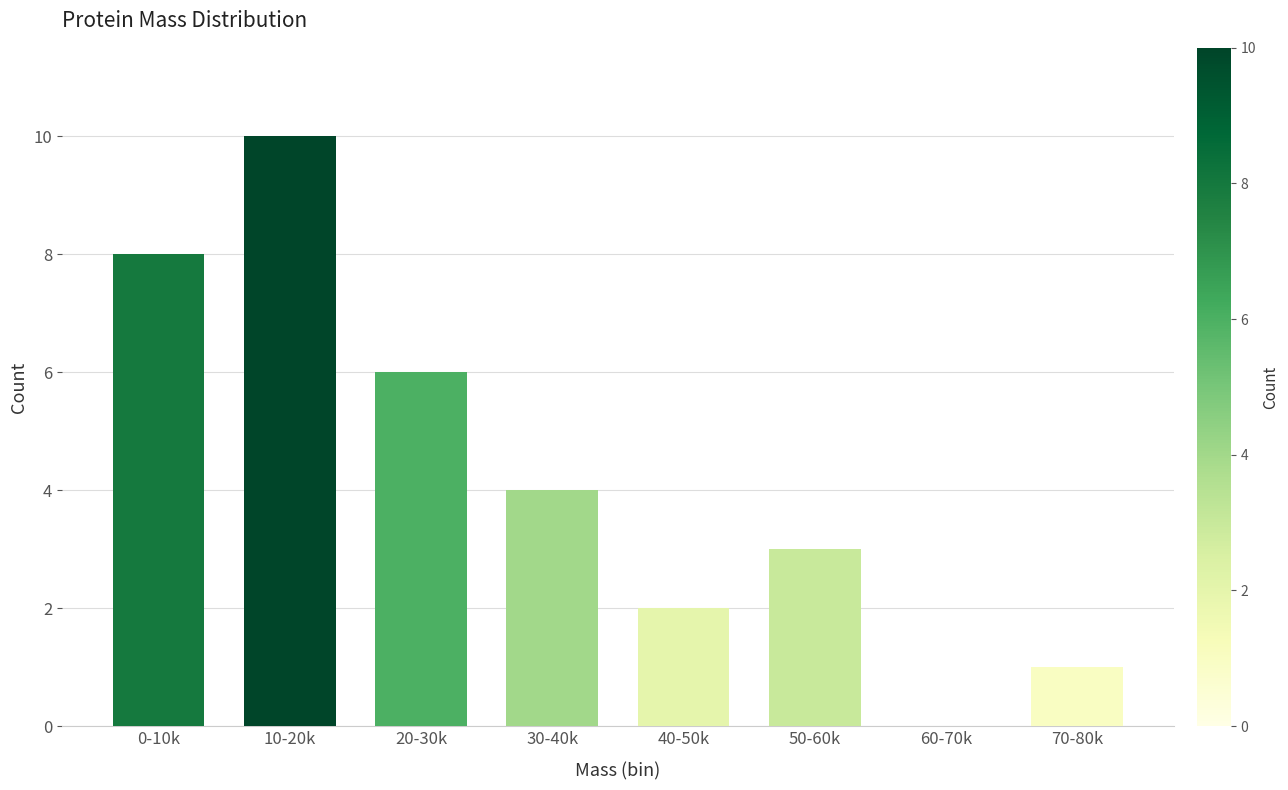

Reading left to right, what are all the values shown in this chart?

0-10k=8	10-20k=10	20-30k=6	30-40k=4	40-50k=2	50-60k=3	60-70k=0	70-80k=1